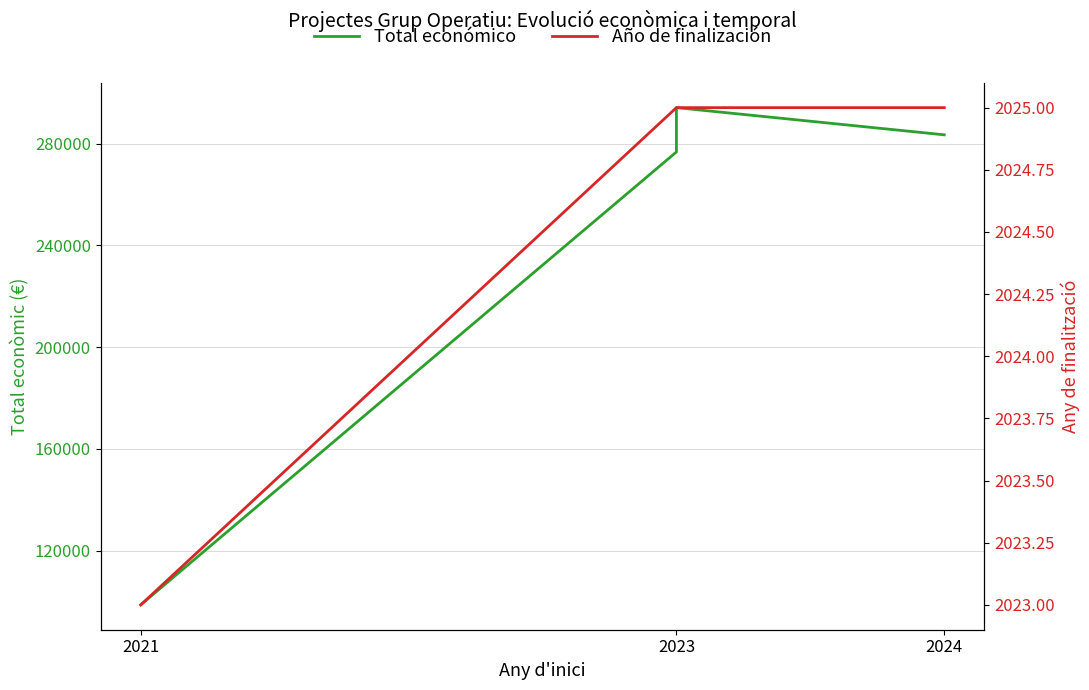

True or false: Total económico and Año de finalización cross at least once.

False